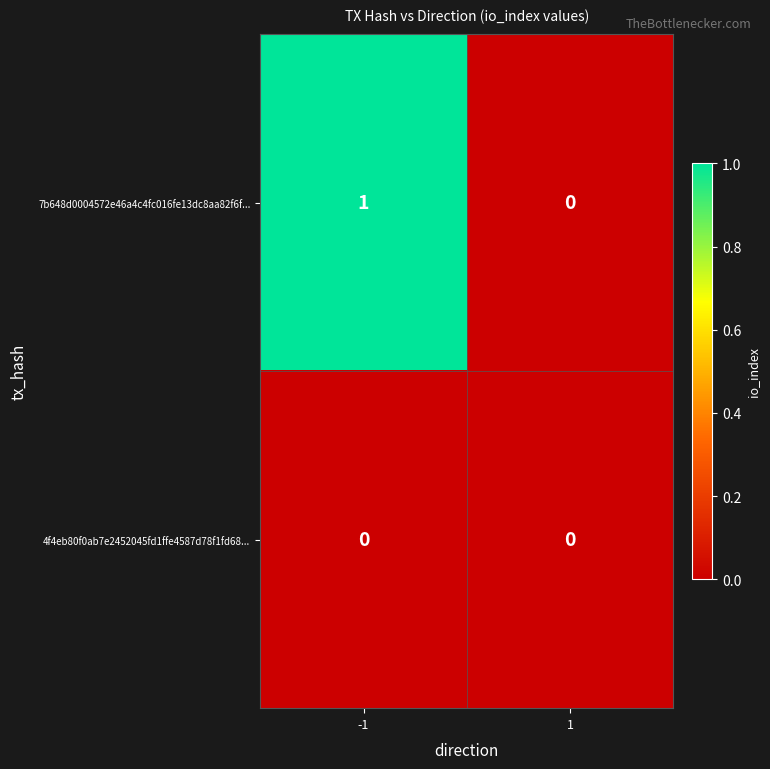

Count the number of data series in this chart.

2